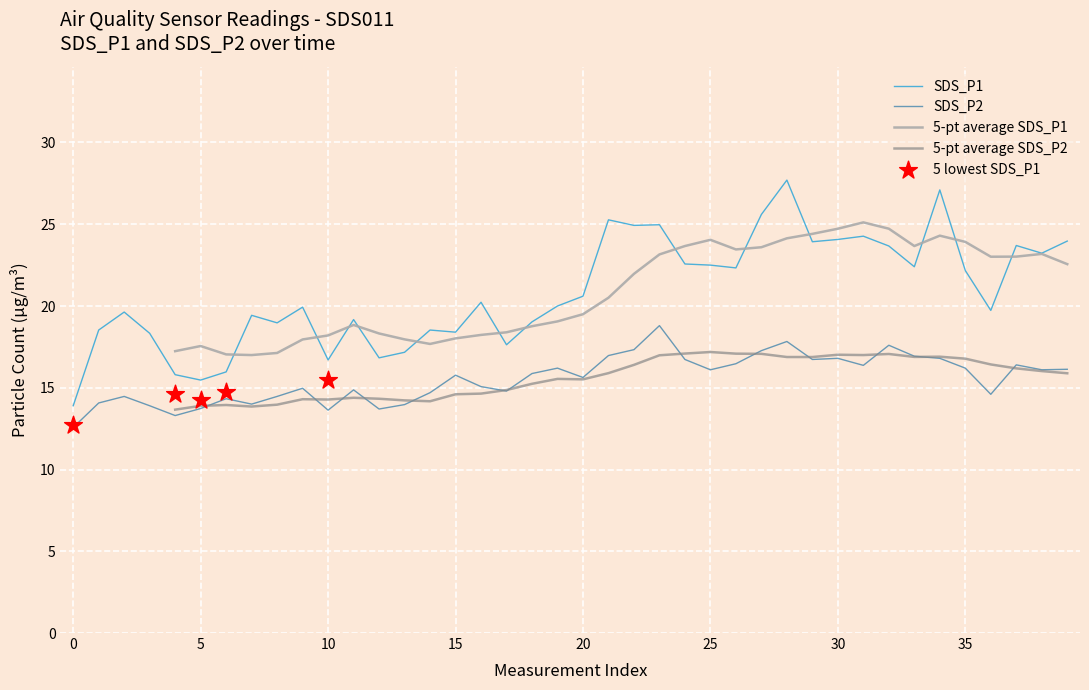

What is the approximate value of SDS_P2 at 0?

12.6